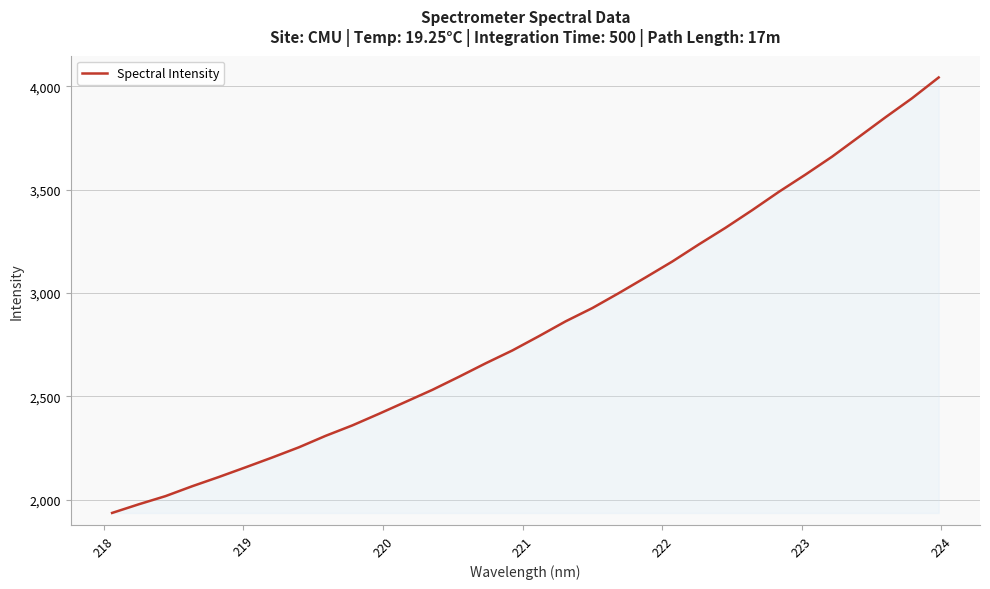

What is the average value?

2839.2